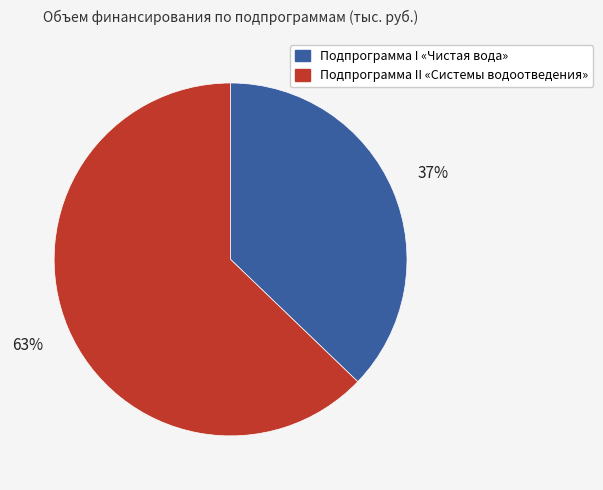

Is there a majority slice in this chart?

Yes